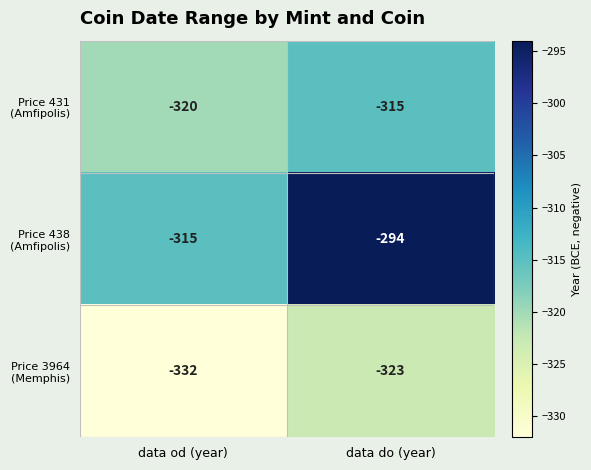

What is the maximum value shown in the chart?

-294